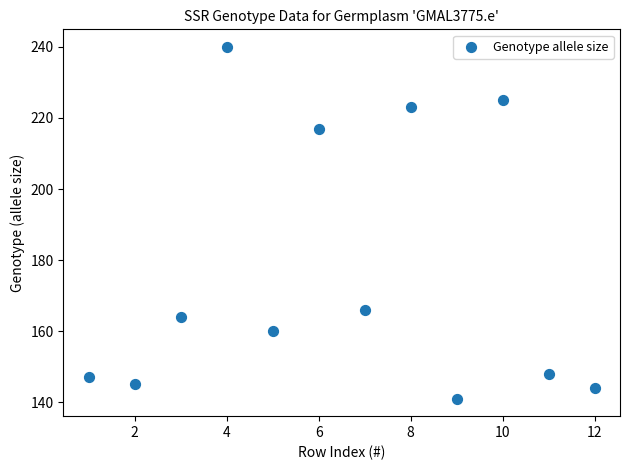

What Y value in the scatter plot is closest to 190?

166